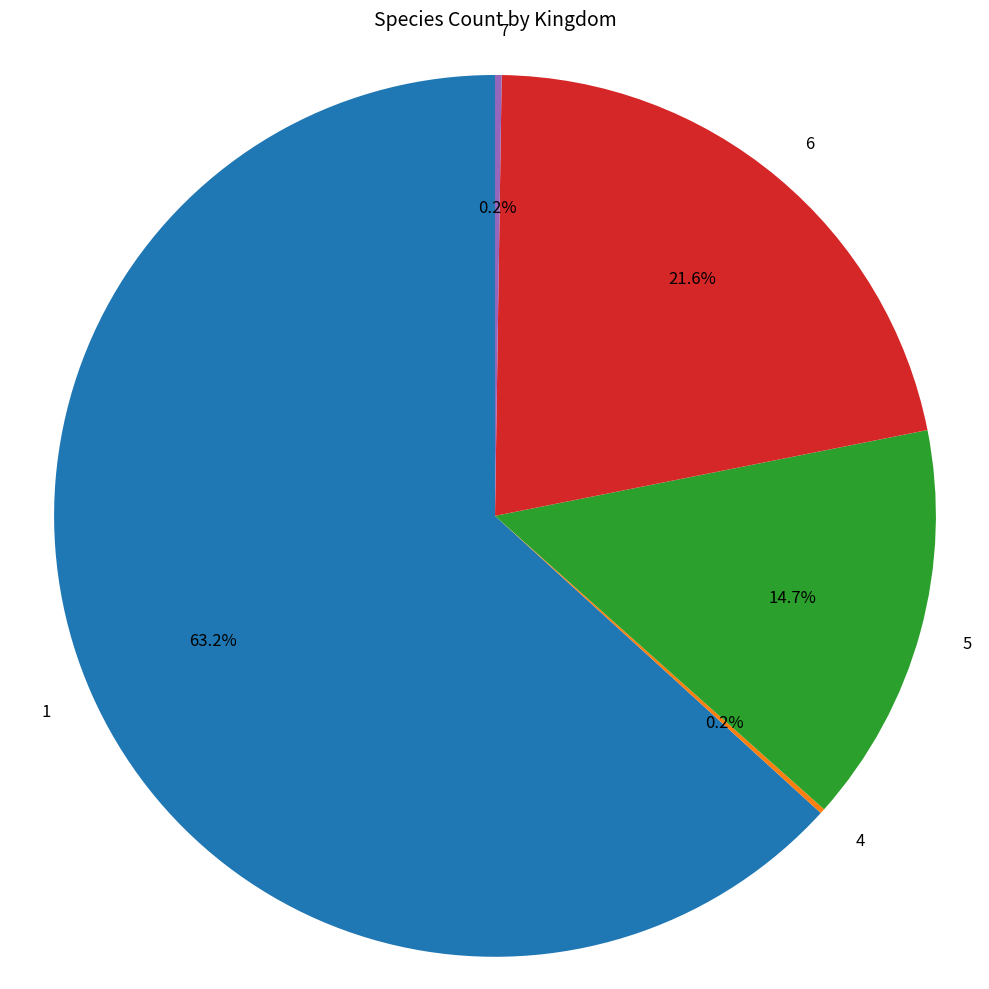

What percentage is NOT represented by 5?

85.3%